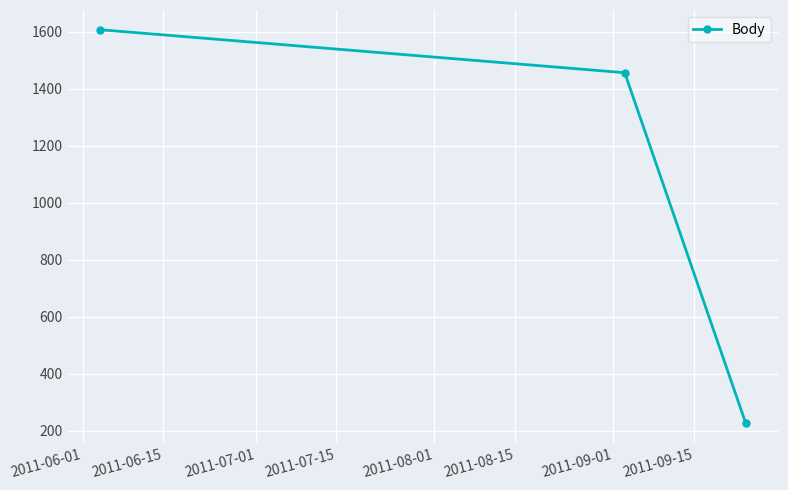

What is the greatest value displayed?

1608